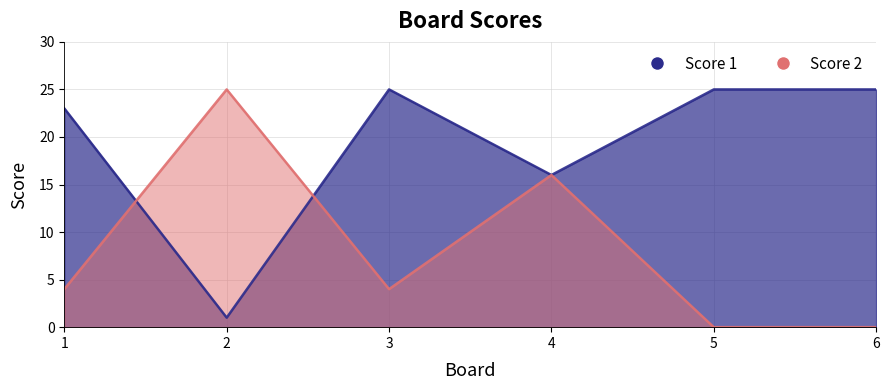

Does the chart have visible grid lines?

Yes